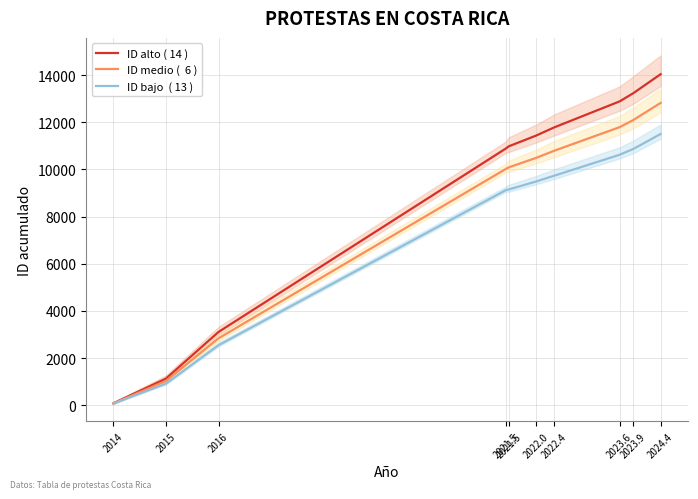

True or false: ID alto ( 14 ) and ID medio (  6 ) cross at least once.

False